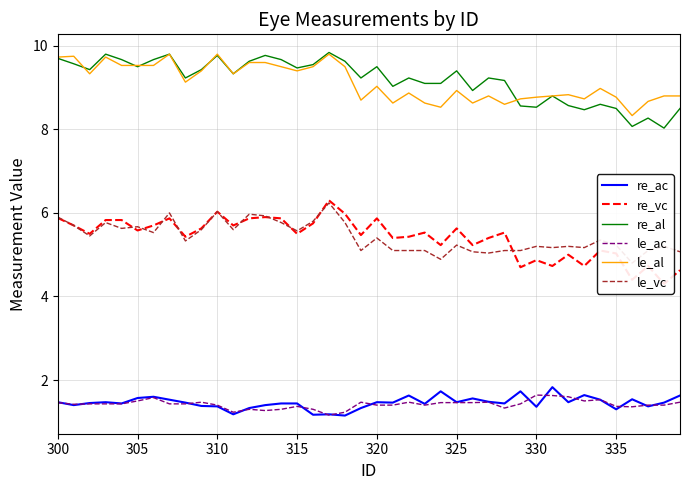

Read the le_al value at 300.

9.7